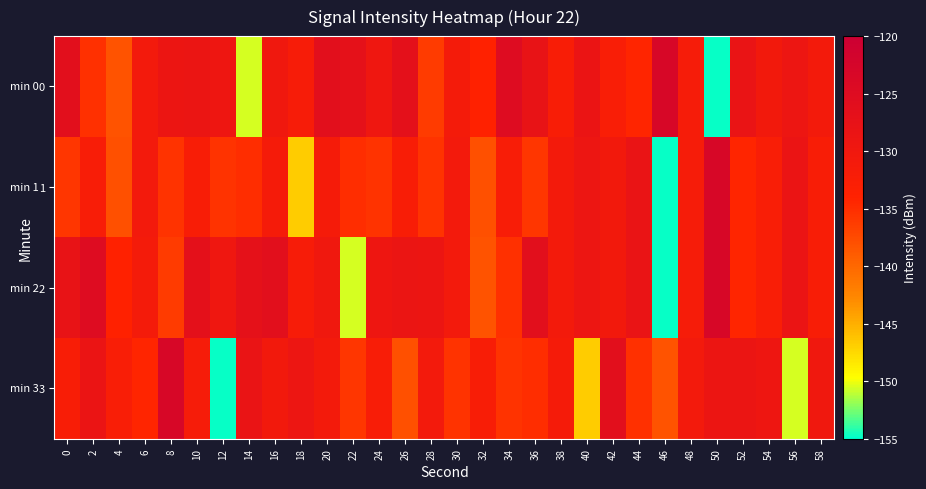

List the series in order of their peak value, lowest first.

0, 1, 2, 3